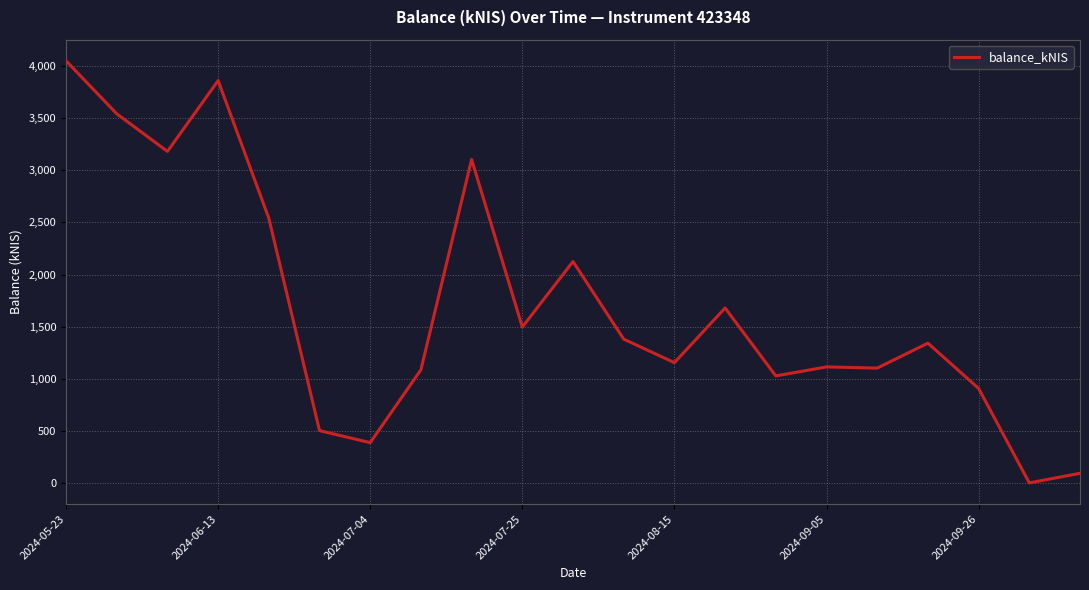

What is the difference between the maximum and minimum values?

4042.1